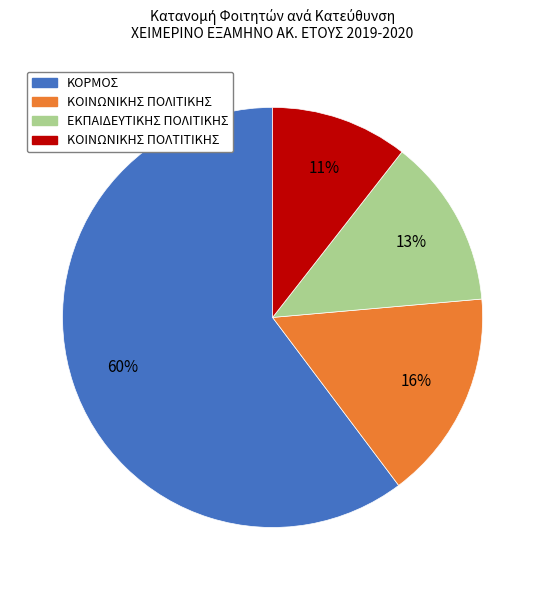

What is the ratio of the value at ΚΟΙΝΩΝΙΚΗΣ ΠΟΛΙΤΙΚΗΣ to the value at ΚΟΙΝΩΝΙΚΗΣ ΠΟΛΤΙΤΙΚΗΣ?

1.5